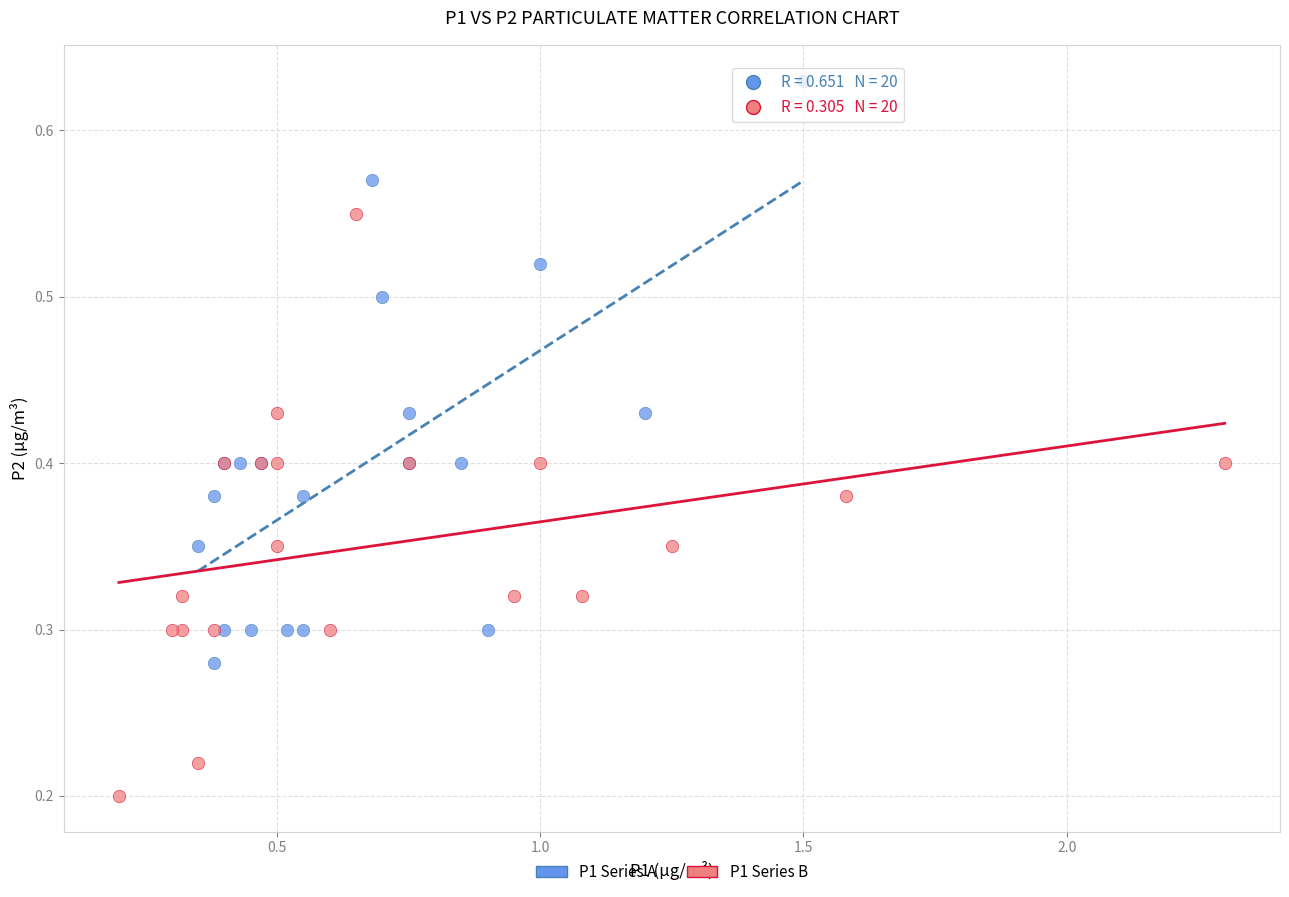

Which series contains the highest Y value?

P1 Series A